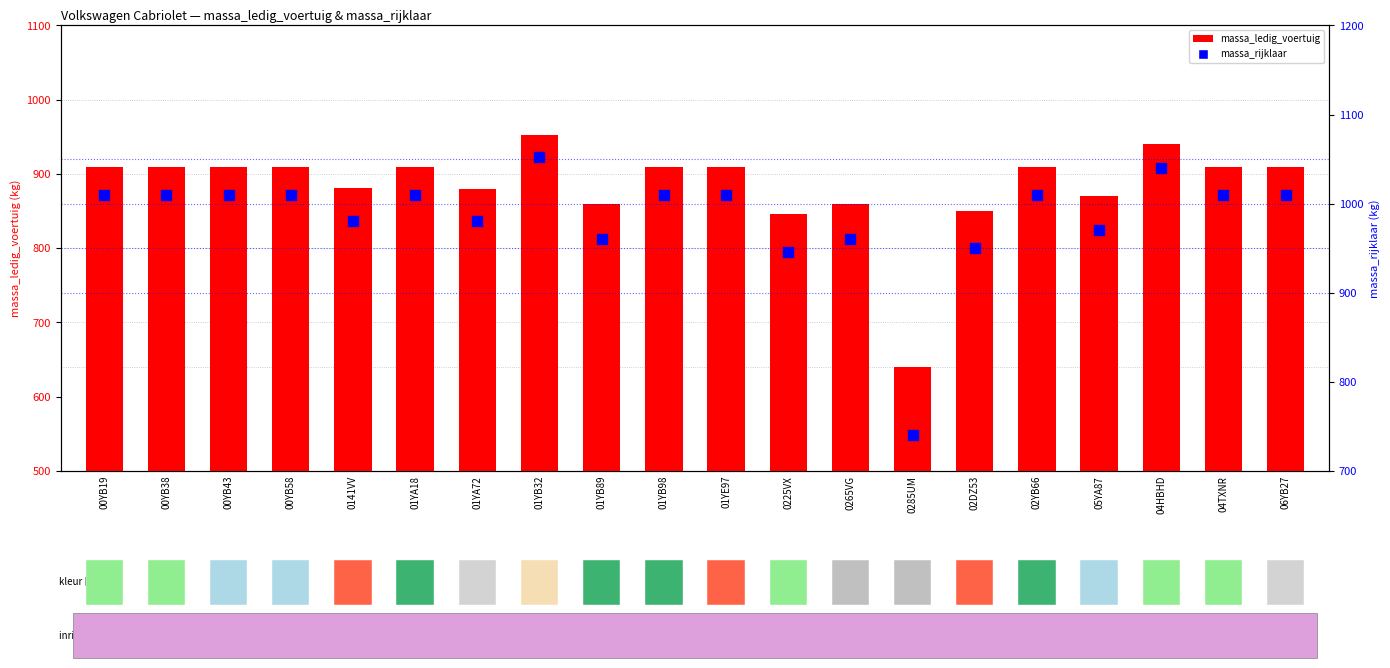

Which series has the largest total across all categories?

massa_rijklaar